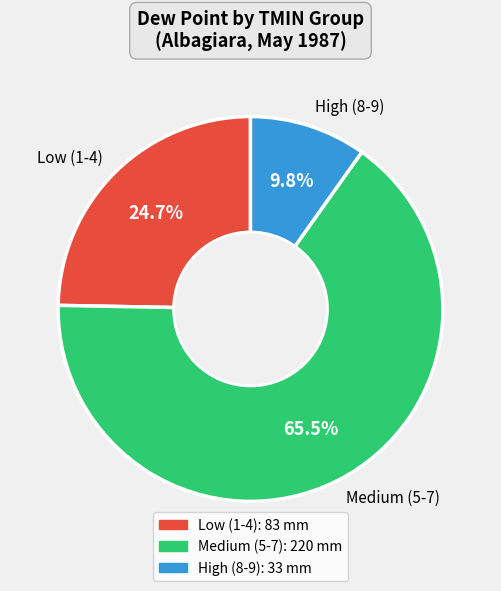

Count the number of slices in the pie.

3